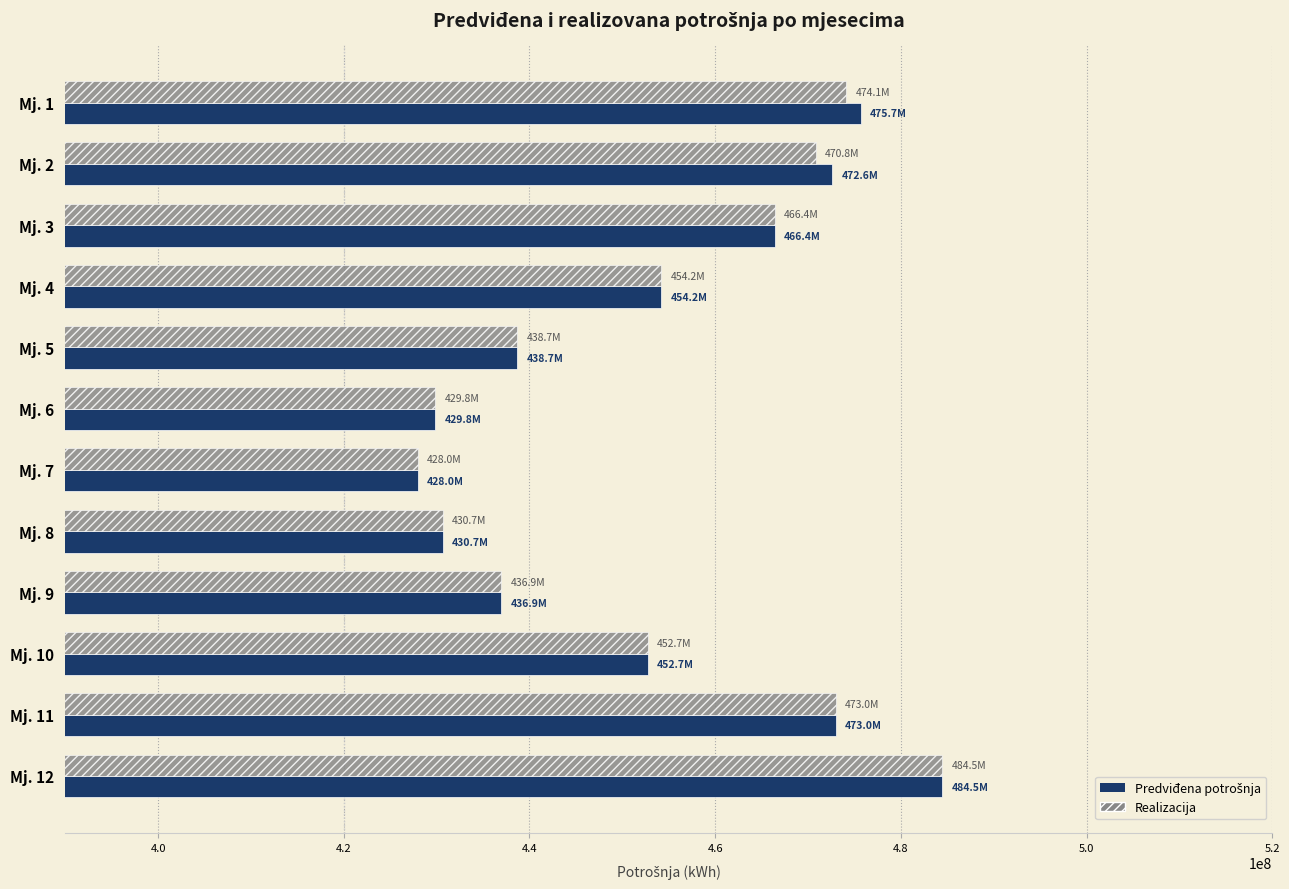

What is the difference between the maximum and minimum values in the Realizacija series?

56488438